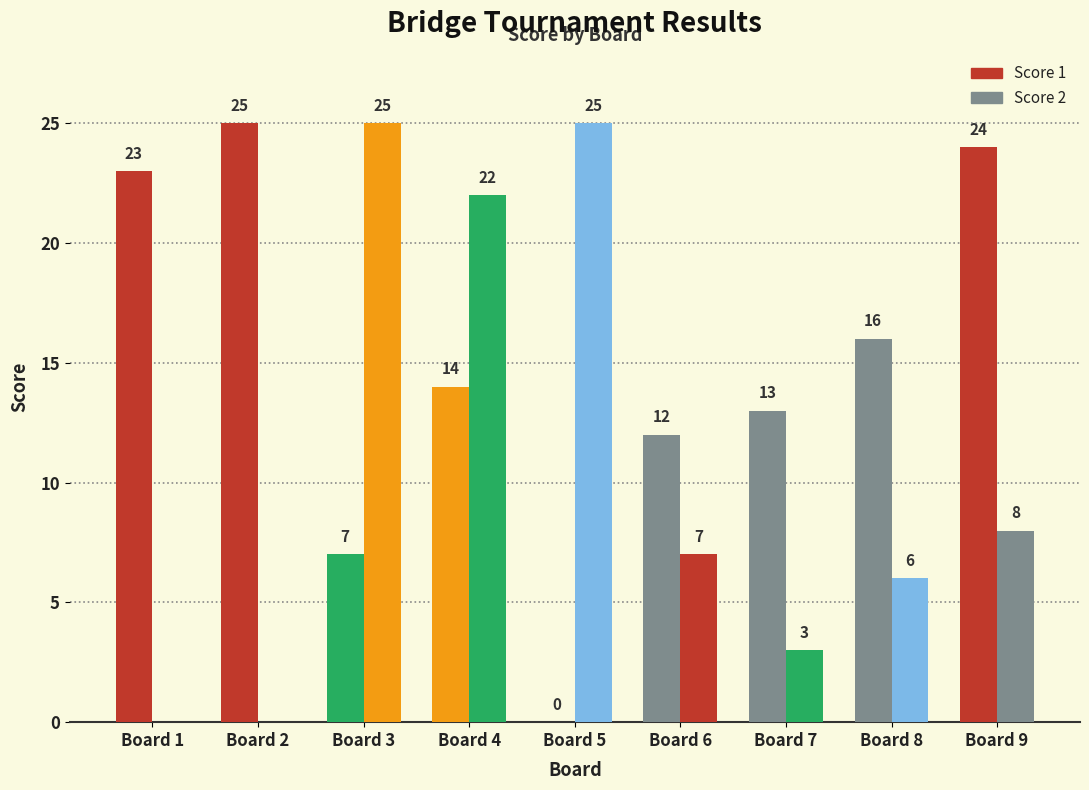

What is the total value across all series at Board 9?

32